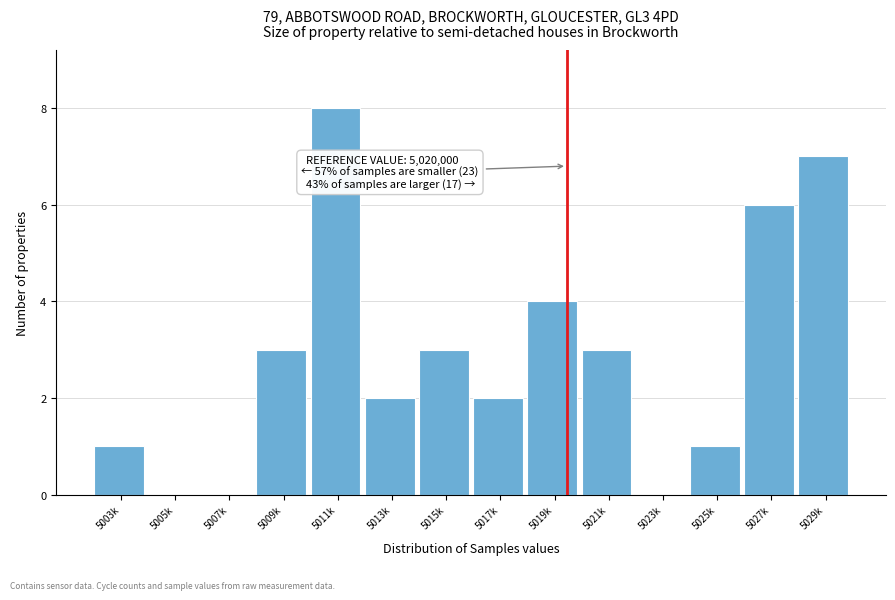

Reading left to right, extract all data points from this chart.

5003k=1	5005k=0	5007k=0	5009k=3	5011k=8	5013k=2	5015k=3	5017k=2	5019k=4	5021k=3	5023k=0	5025k=1	5027k=6	5029k=7